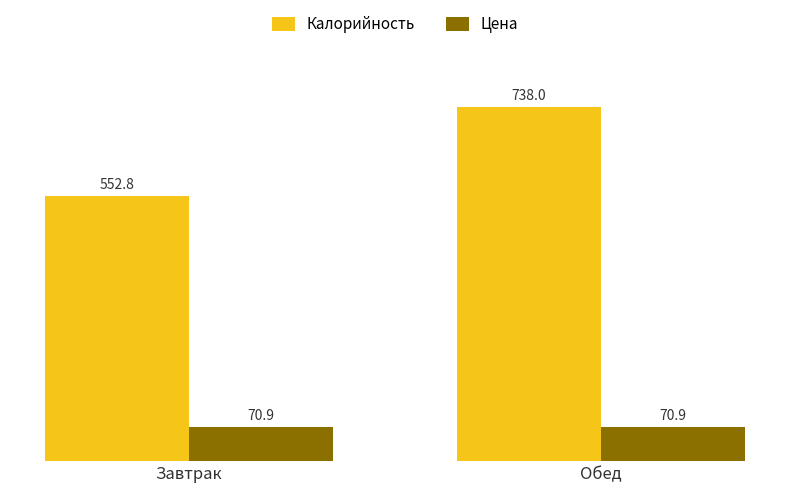

Reading left to right, list all the values displayed in this chart.

Калорийность: Завтрак=552.8	Обед=738.0
Цена: Завтрак=70.9	Обед=70.9